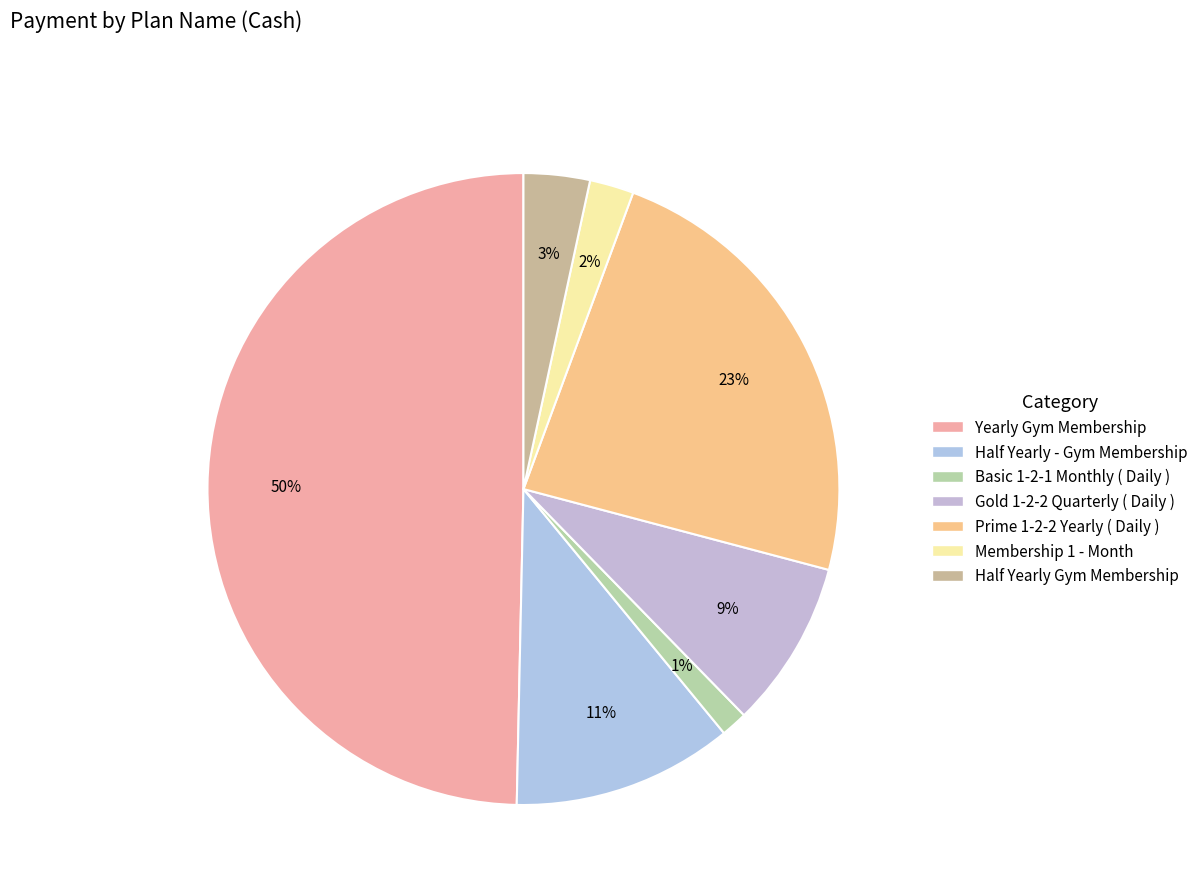

Does any single category account for the majority?

No